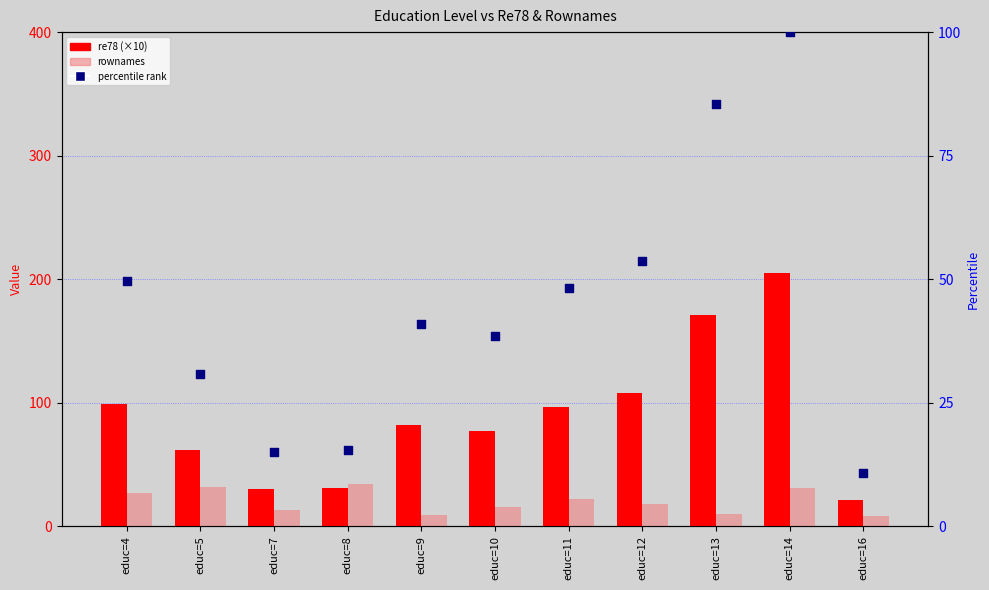

Which series reaches the maximum Y coordinate?

re78 (×10)